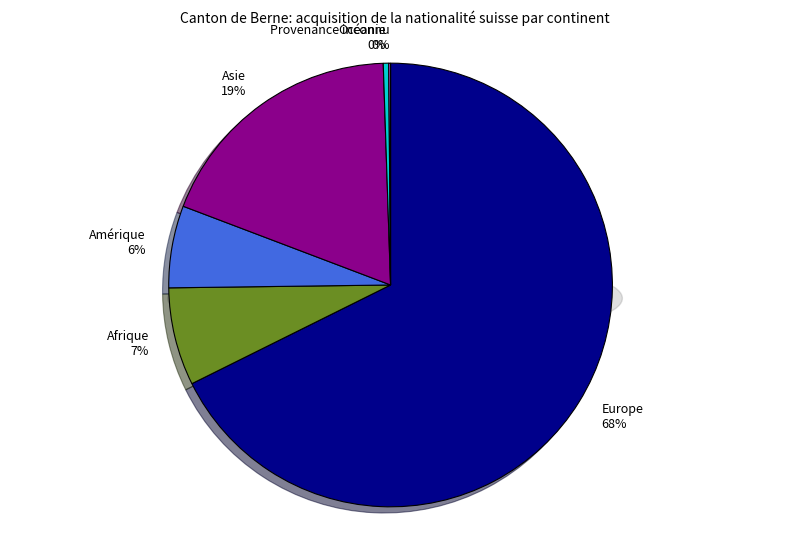

What is the change in value from Europe to Asie?

-1490